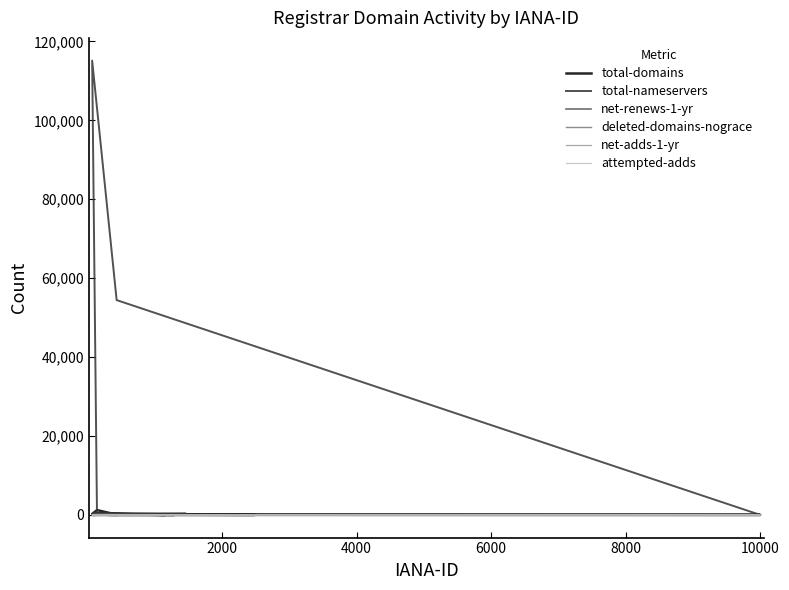

Which series has the largest total across all categories?

total-nameservers